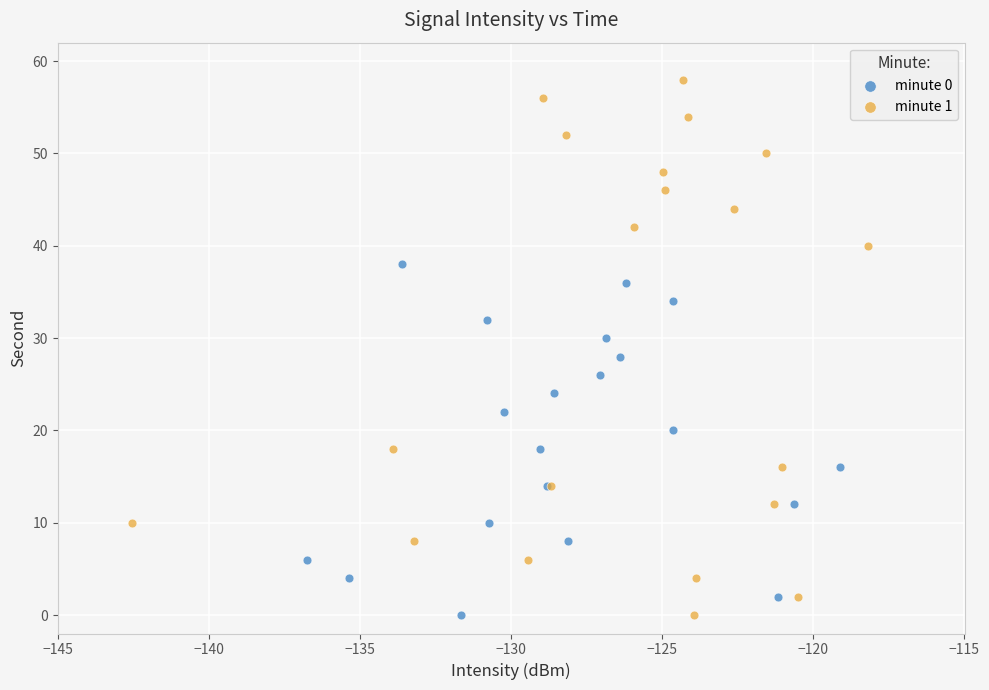

Which series reaches the maximum Y coordinate?

minute 1